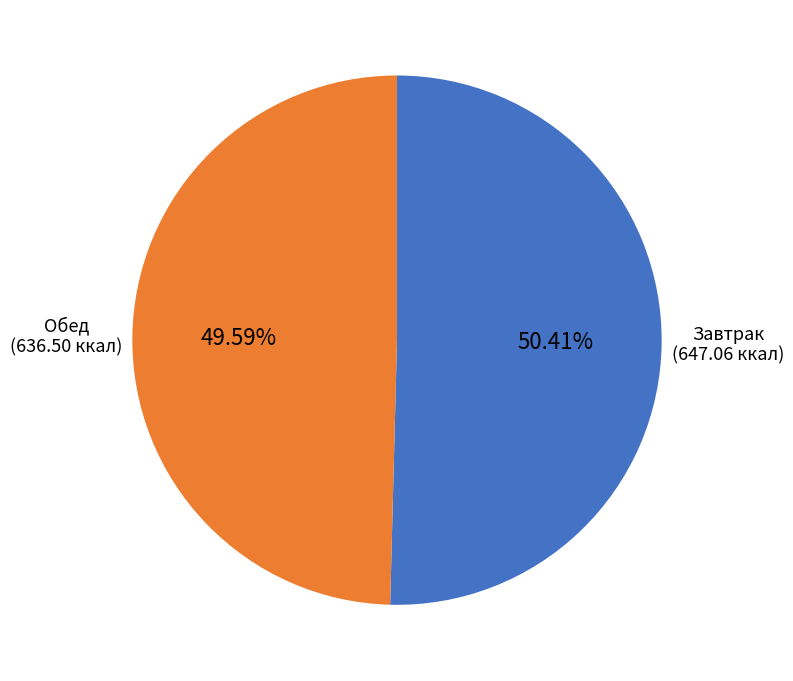

What is the ratio of the value at Обед to the value at Завтрак?

1.0